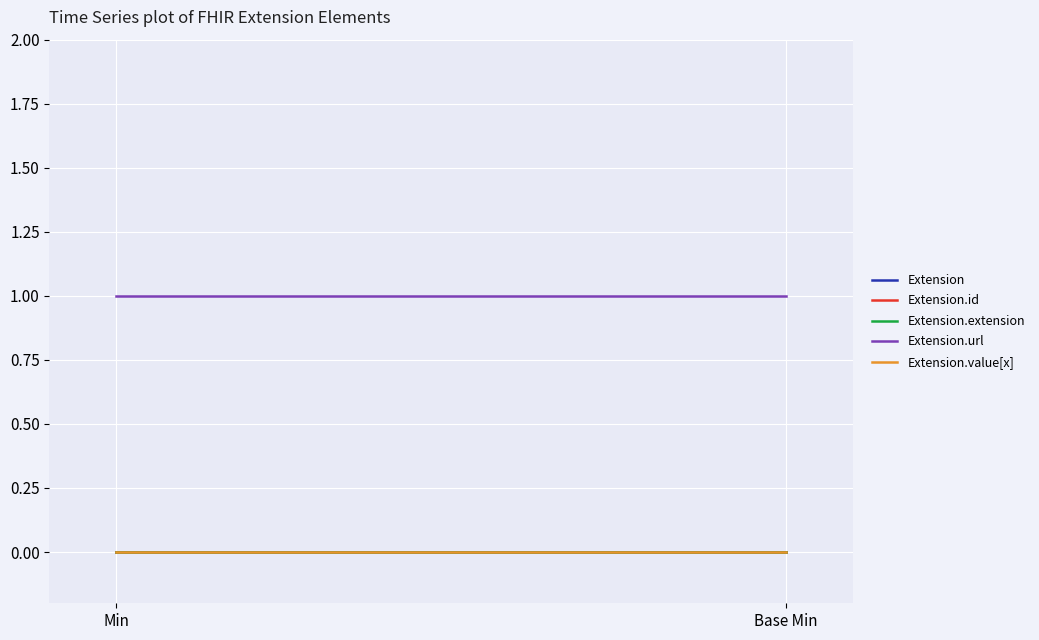

Reading right to left, extract all data points from this chart.

Extension: Base Min=0	Min=0
Extension.id: Base Min=0	Min=0
Extension.extension: Base Min=0	Min=0
Extension.url: Base Min=1	Min=1
Extension.value[x]: Base Min=0	Min=0